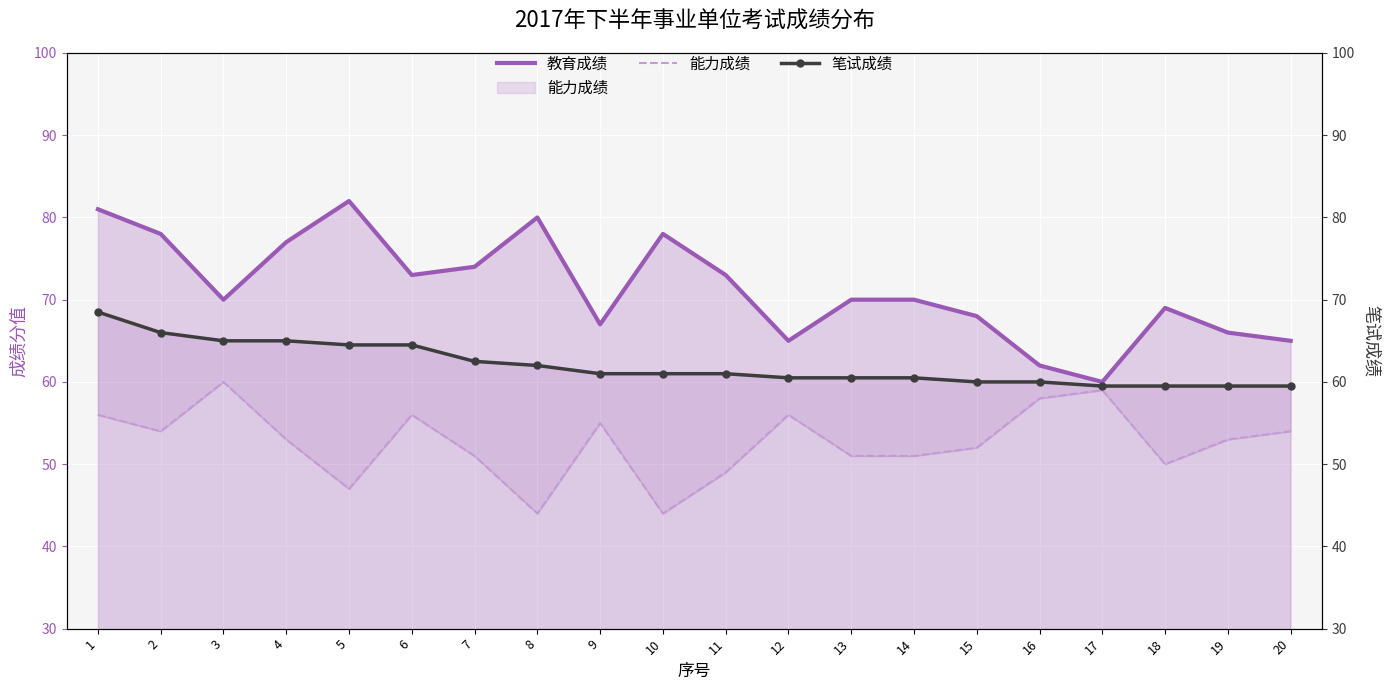

Which series has the largest range (max minus min)?

教育成绩